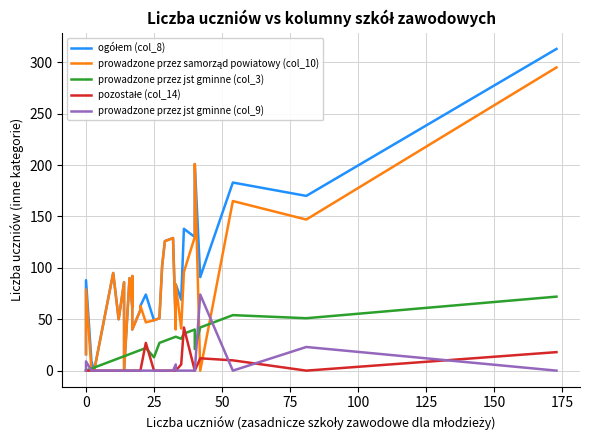

What is the difference between the maximum and minimum values in the prowadzone przez jst gminne (col_9) series?

74